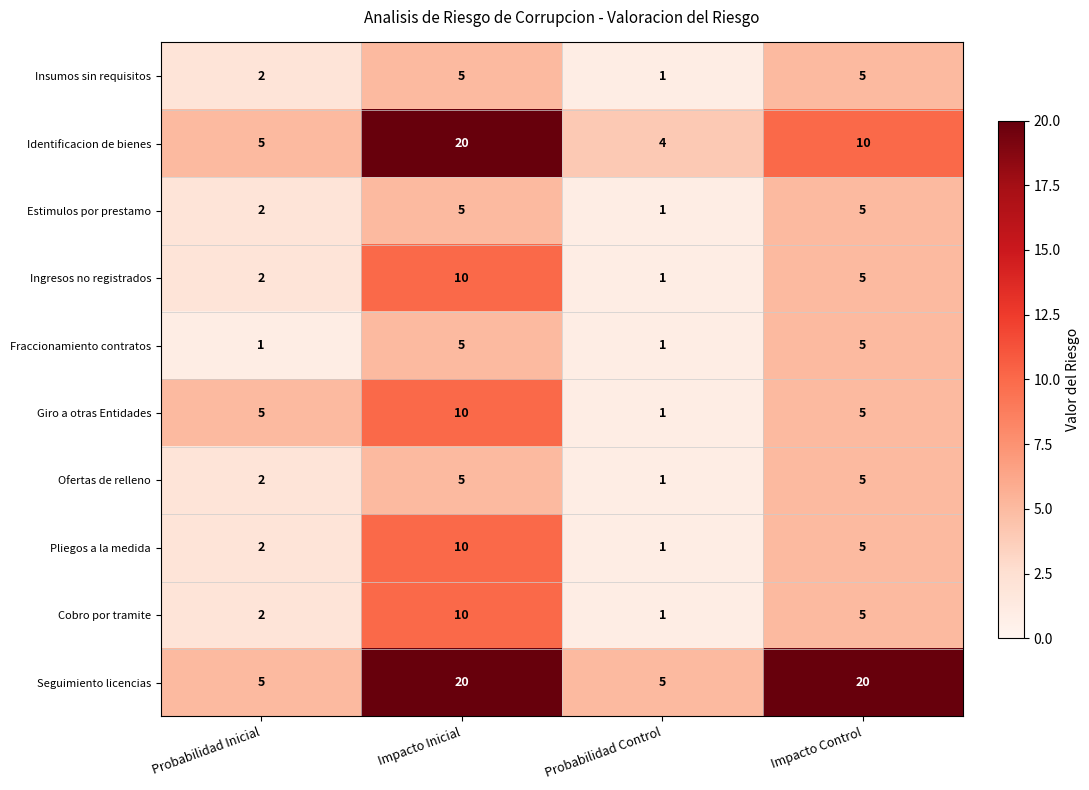

List the labels in order of Ingresos no registrados value, largest first.

Impacto Inicial, Impacto Control, Probabilidad Inicial, Probabilidad Control